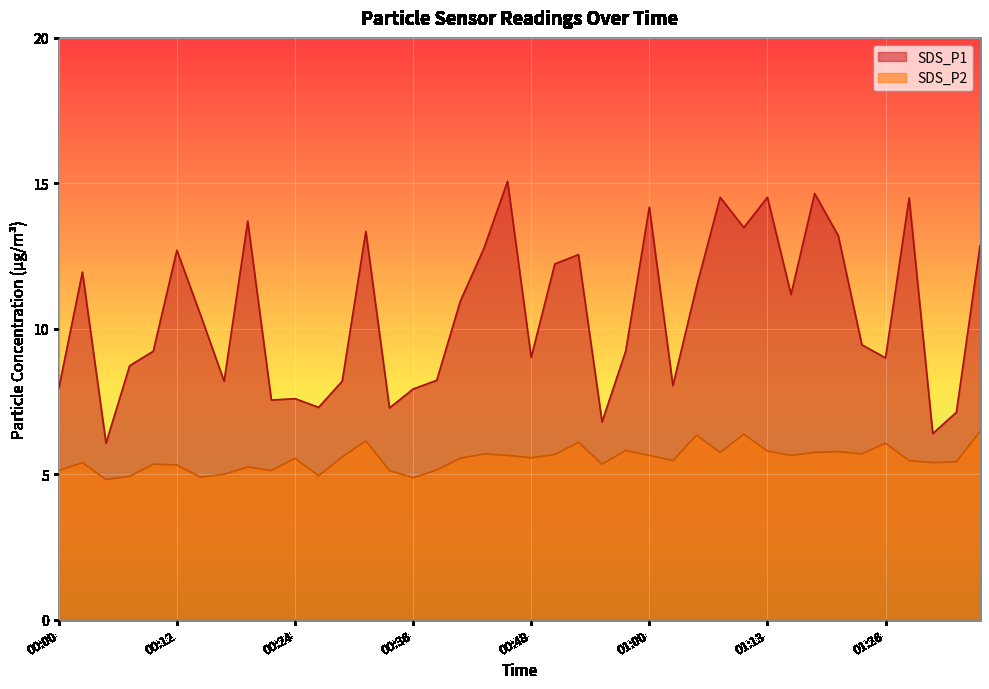

Rank the series by their maximum value, from lowest to highest.

SDS_P2, SDS_P1